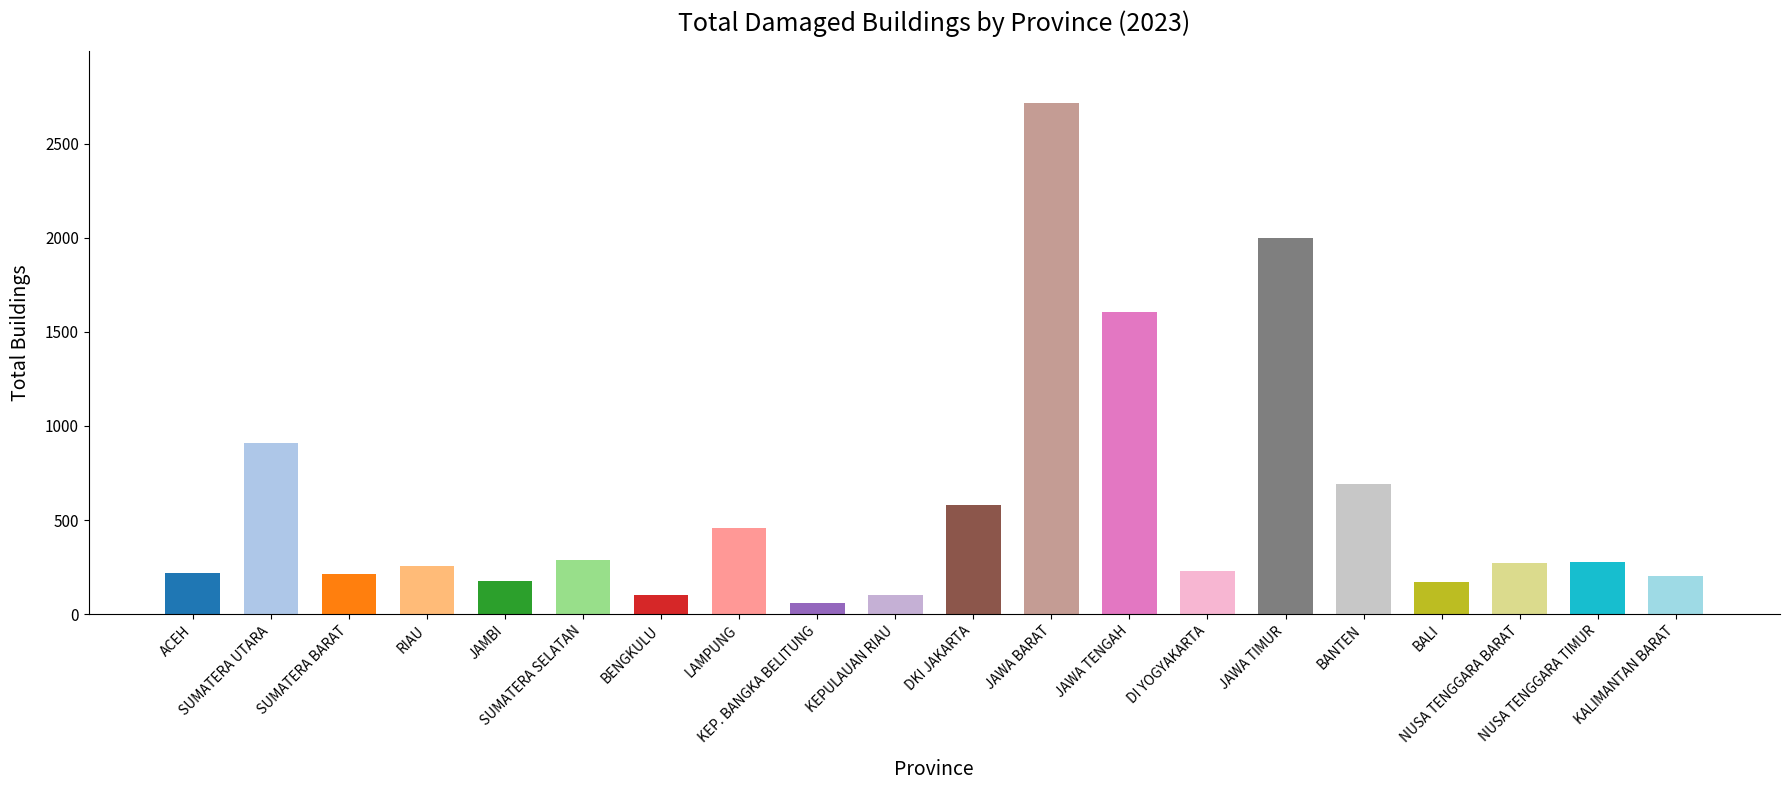

What is the smallest value displayed?

60